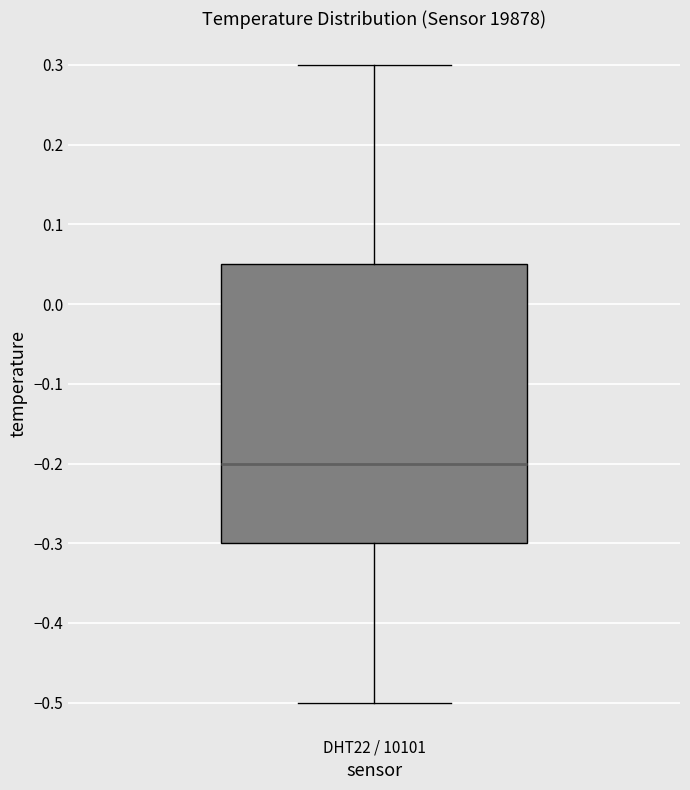

Transcribe this box plot: give where the median line is, the range the box spans, and where the two whiskers end, as read against the y-axis. The values are not printed on the chart, so give them approximately, as read against the axis.

median -0.20, box -0.30 to 0.05, whiskers -0.50 to 0.30